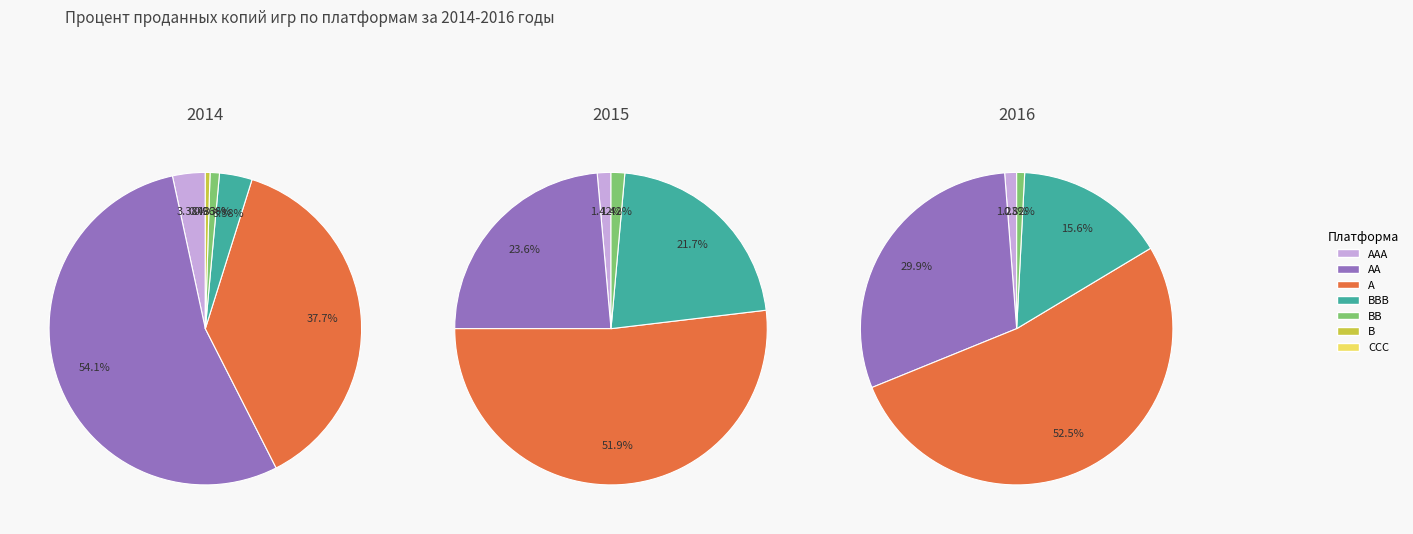

Count the number of slices in the pie.

7